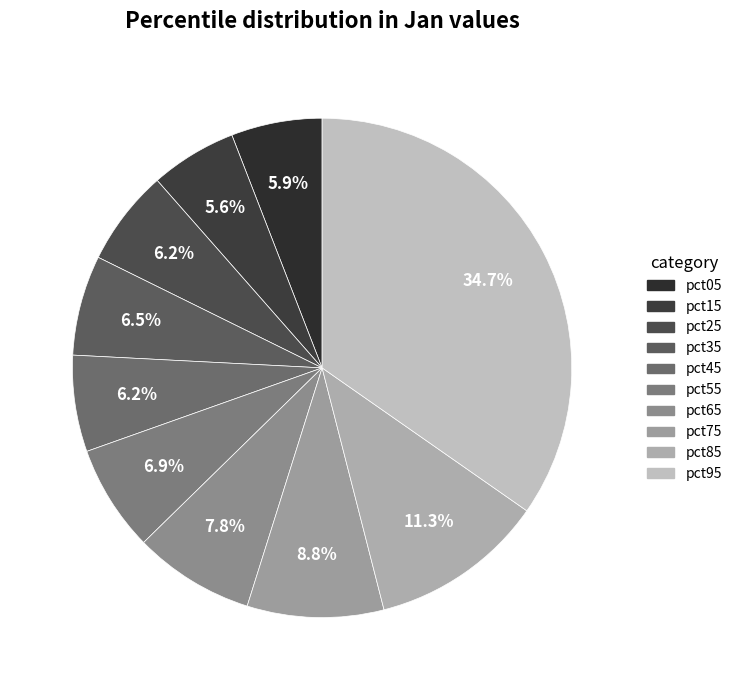

Is pct15 the majority of the pie?

No